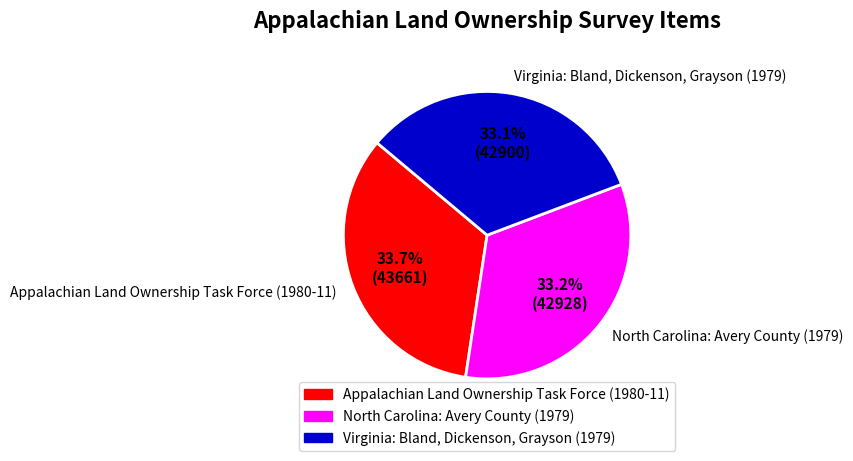

To the nearest percent, what is the difference between the largest and smallest slice percentages?

1%